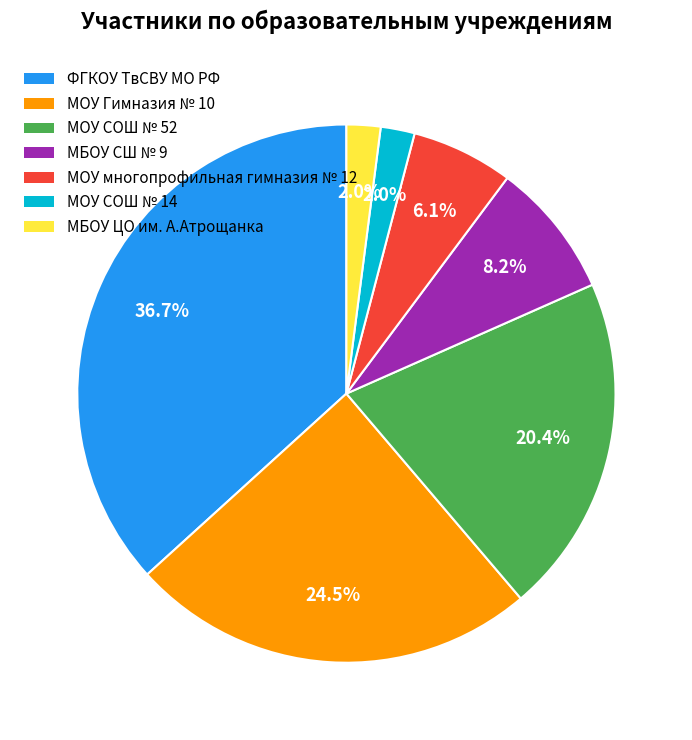

Which has a higher value, ФГКОУ ТвСВУ МО РФ or МОУ СОШ № 52?

ФГКОУ ТвСВУ МО РФ